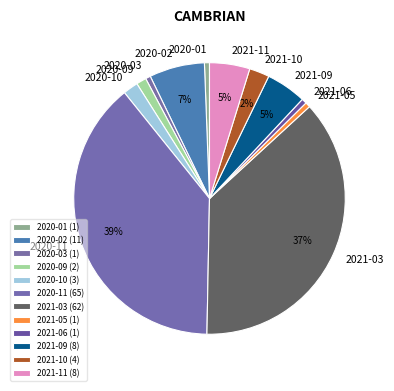

Does any single category account for the majority?

No